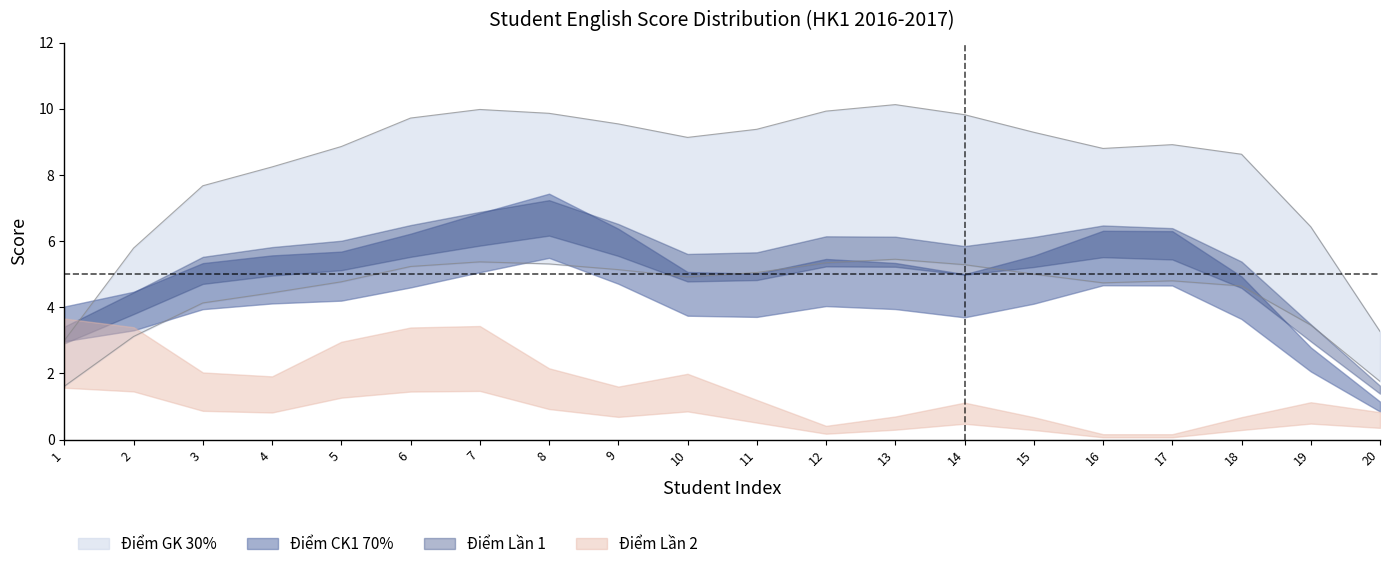

What is the difference between the maximum and second lowest values in the Điểm Lần 1 series?

6.5